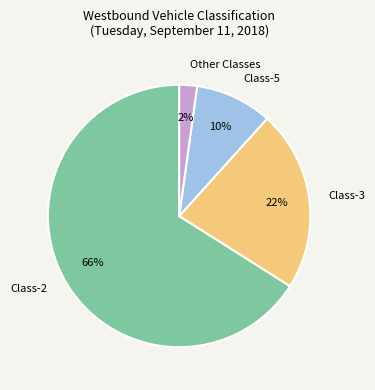

Is the sum of Class-5 and Other Classes greater than half?

No